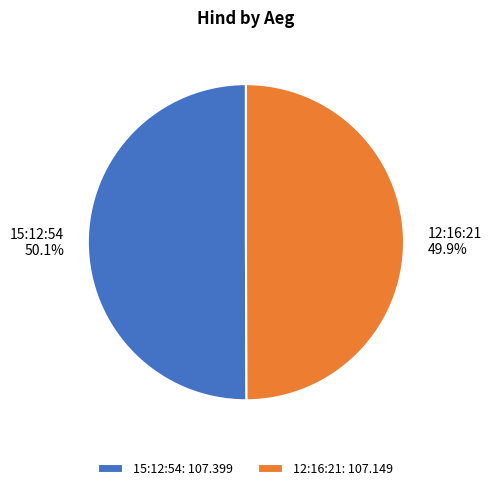

To the nearest percent, what is the average slice percentage?

50%